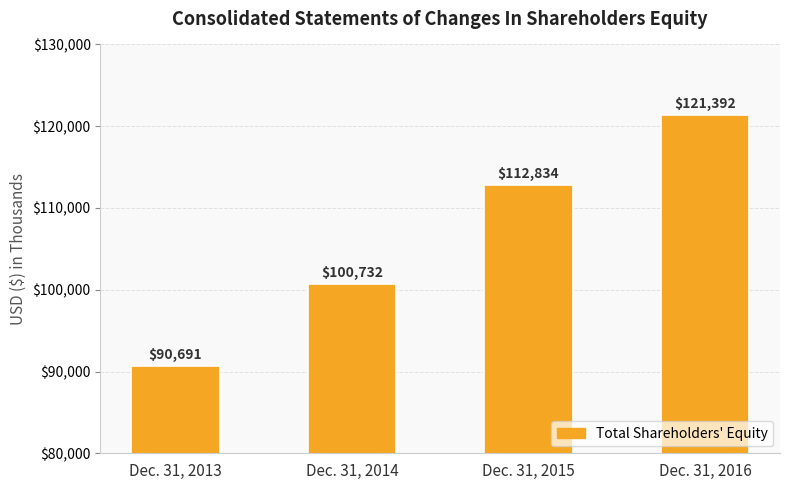

List the labels in order of value, largest first.

Dec. 31, 2016, Dec. 31, 2015, Dec. 31, 2014, Dec. 31, 2013